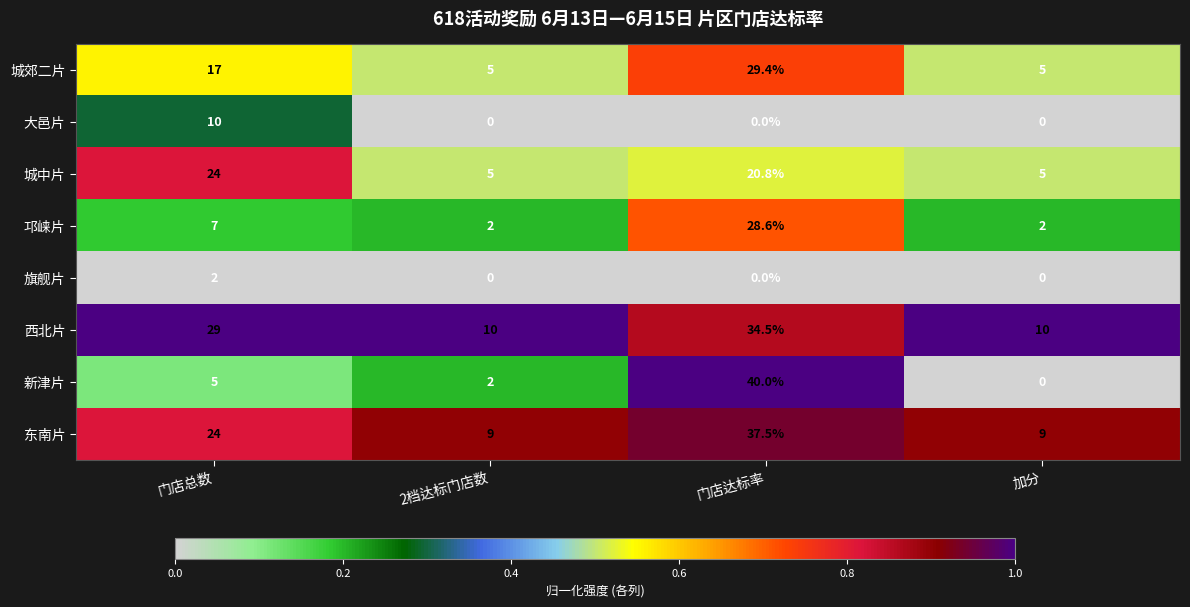

What is the total value across all series at 门店总数?

118.0